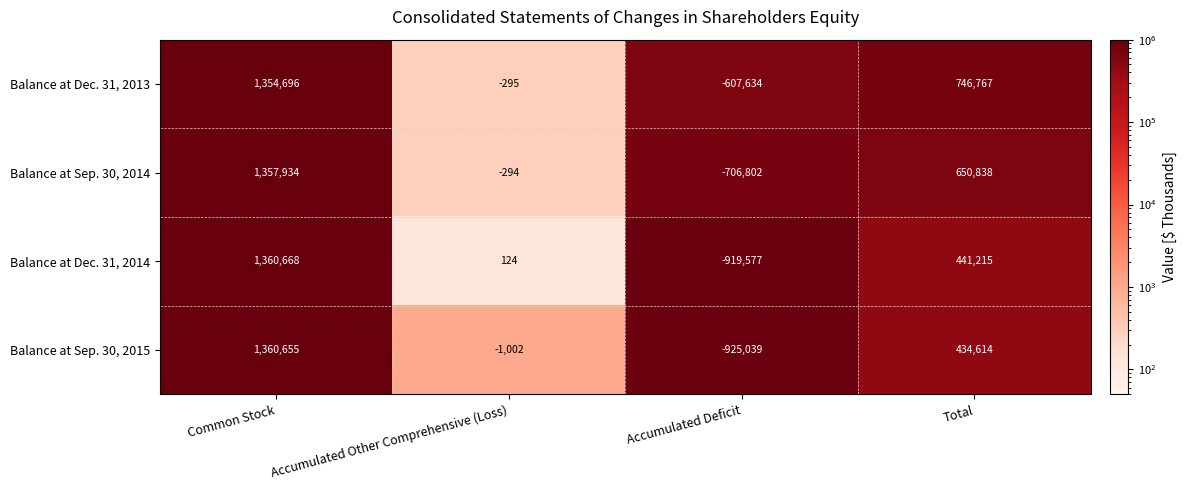

Reading left to right, what are all the values shown in this chart?

Balance at Dec. 31, 2013: Common Stock=1354696	Accumulated Other Comprehensive (Loss)=-295	Accumulated Deficit=-607634	Total=746767
Balance at Sep. 30, 2014: Common Stock=1357934	Accumulated Other Comprehensive (Loss)=-294	Accumulated Deficit=-706802	Total=650838
Balance at Dec. 31, 2014: Common Stock=1360668	Accumulated Other Comprehensive (Loss)=124	Accumulated Deficit=-919577	Total=441215
Balance at Sep. 30, 2015: Common Stock=1360655	Accumulated Other Comprehensive (Loss)=-1002	Accumulated Deficit=-925039	Total=434614